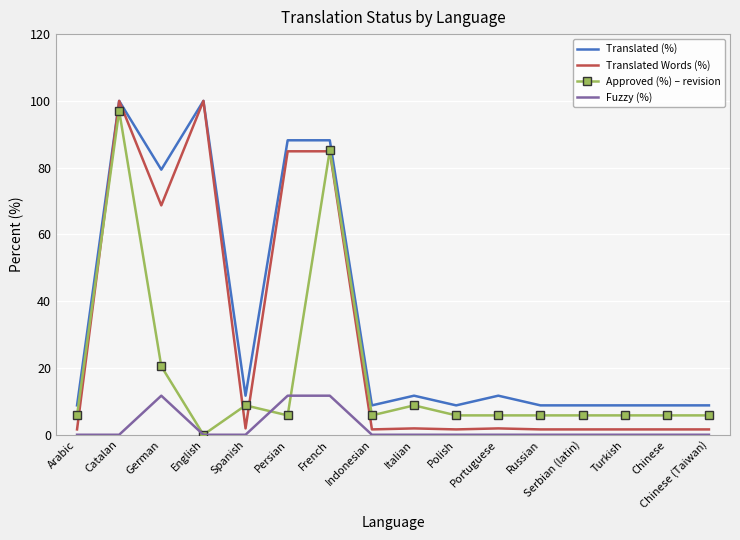

Which series has the widest spread of values?

Translated Words (%)